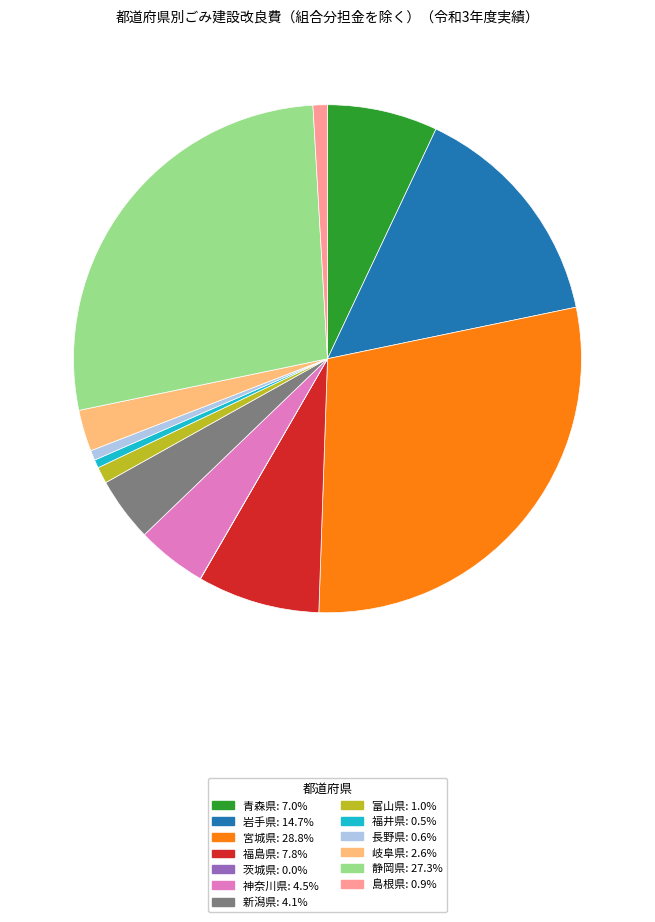

Does any single category account for the majority?

No